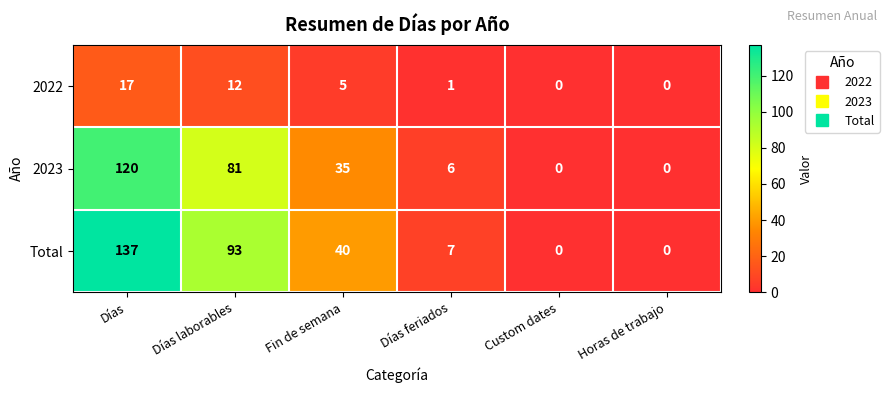

What is the difference between the maximum and minimum values in the Total series?

137